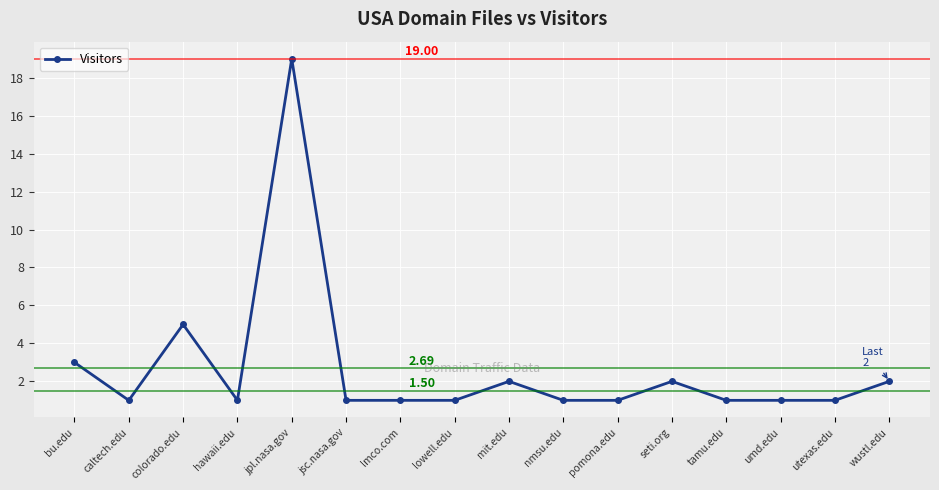

What is the sum of all values?

43